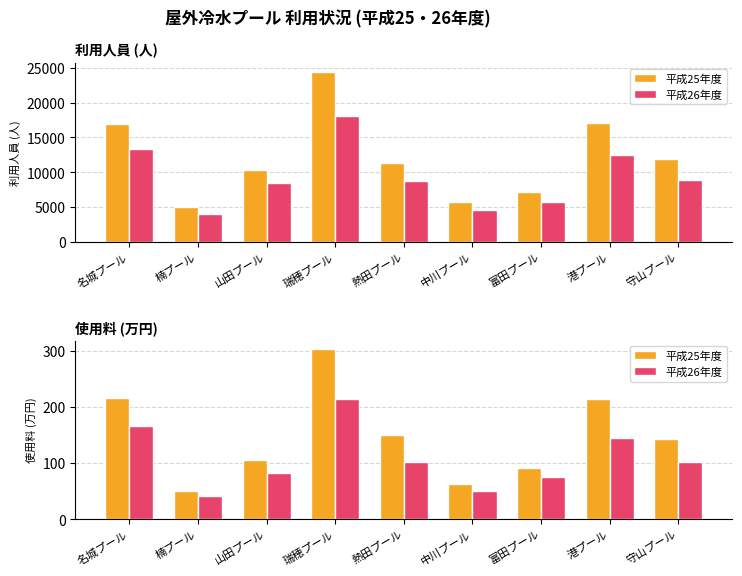

List the series in order of their peak value, lowest first.

平成26年度, 平成25年度